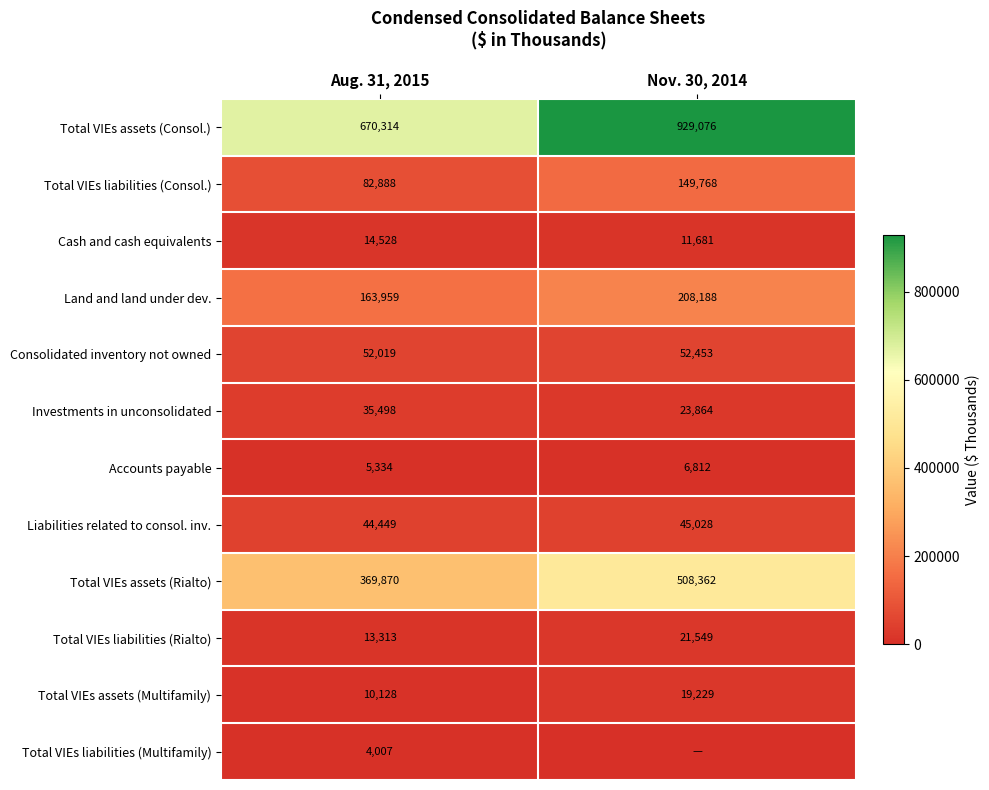

At how many categories does at least one series exceed 409917?

2